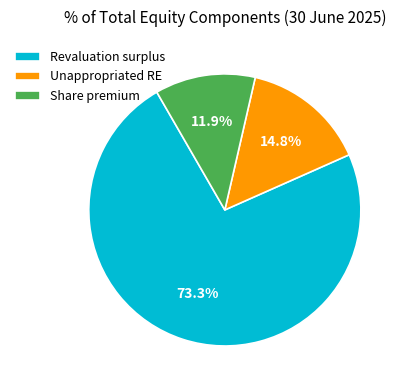

Between Share premium and Revaluation surplus, which is larger?

Revaluation surplus